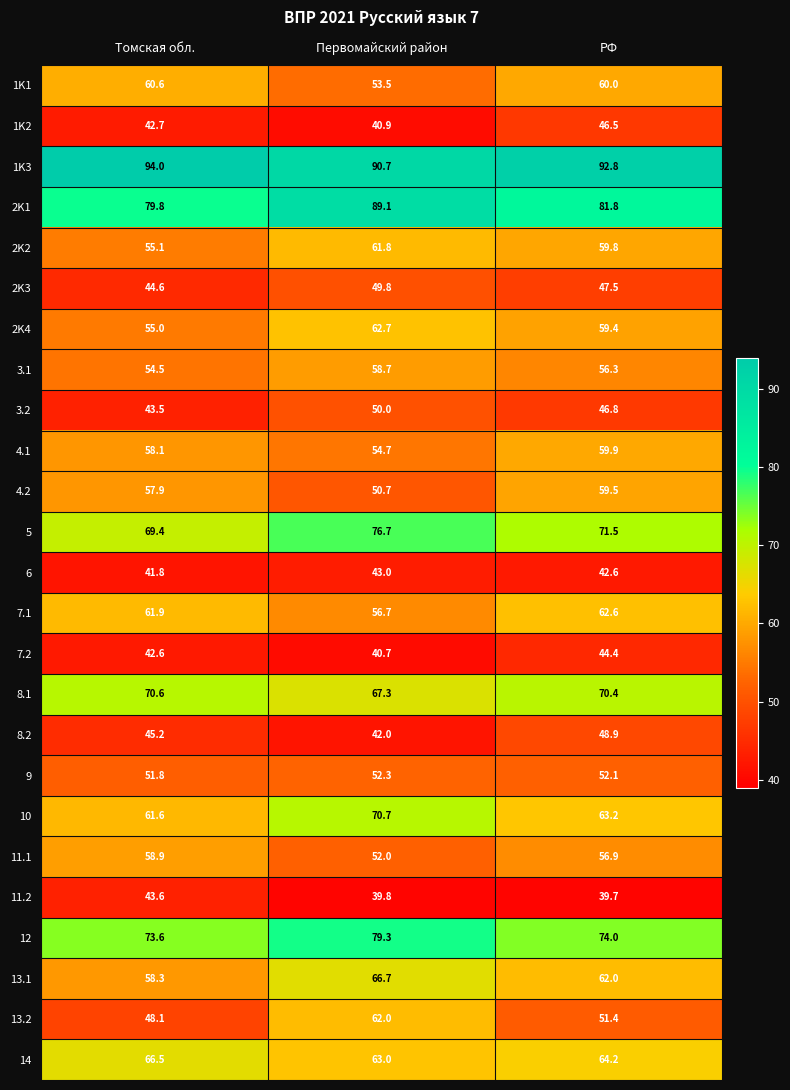

Between Первомайский район and РФ, which series saw the biggest shift?

13.2